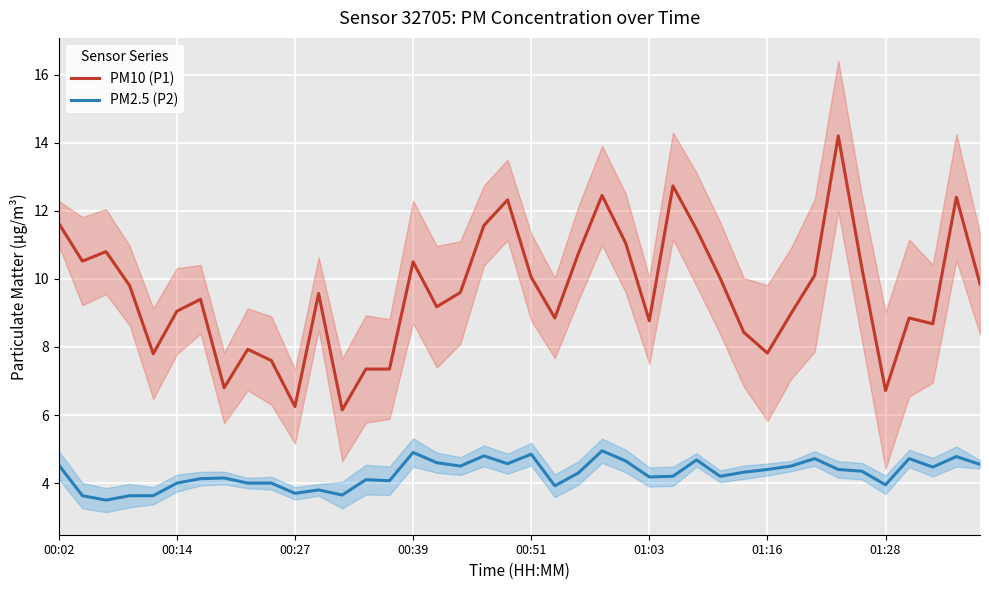

How many data points in PM10 (P1) are above 9?

24